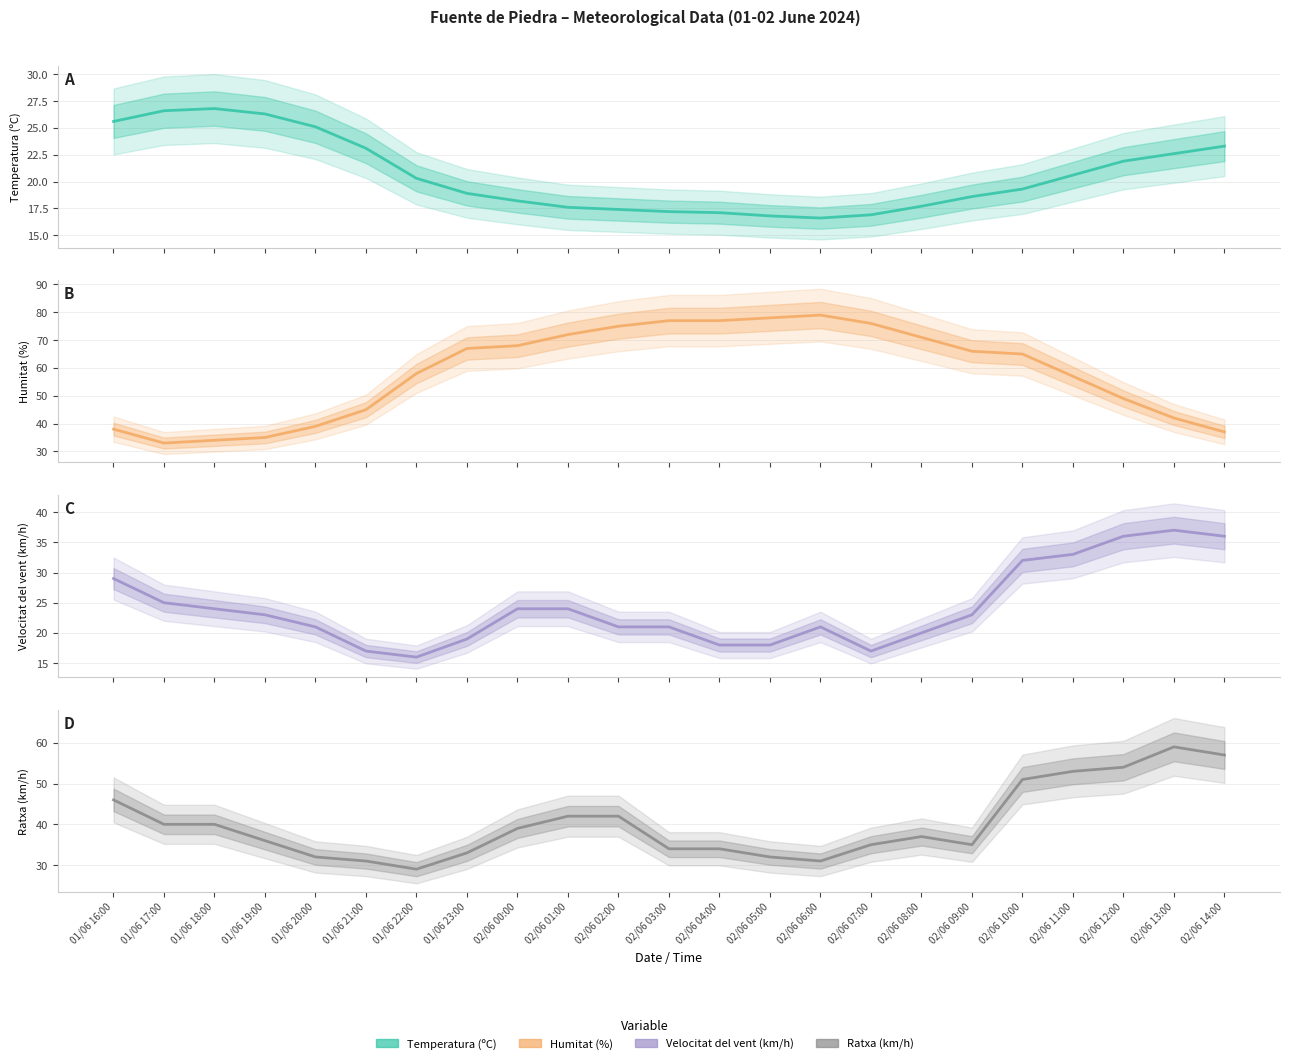

How many interior local peaks does the Temperatura (ºC) series have?

1